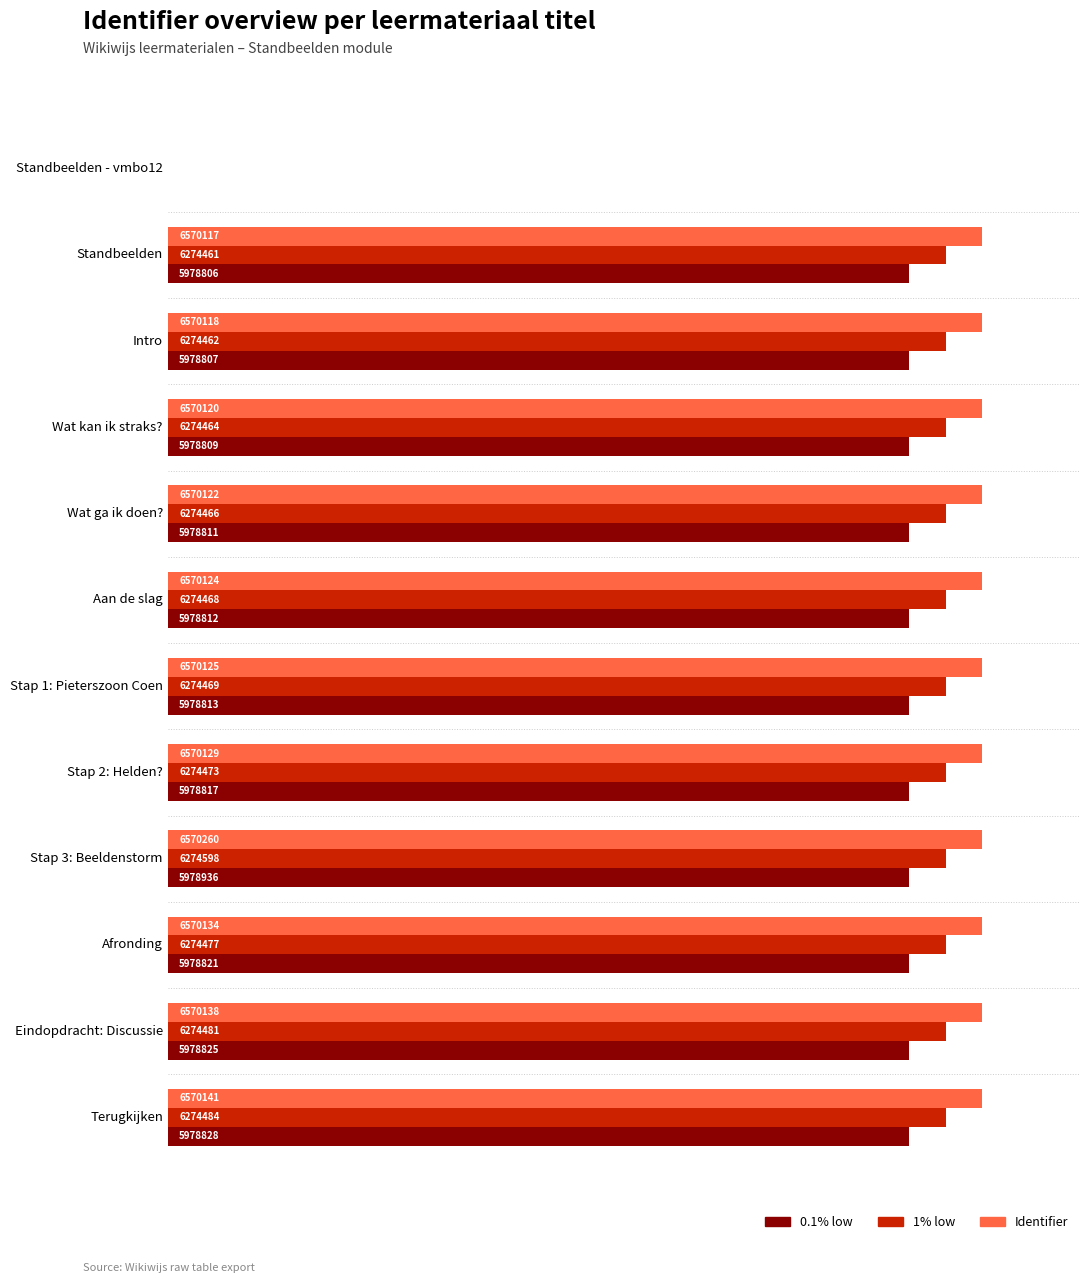

At which category is the sum across all series the highest?

Stap 3: Beeldenstorm